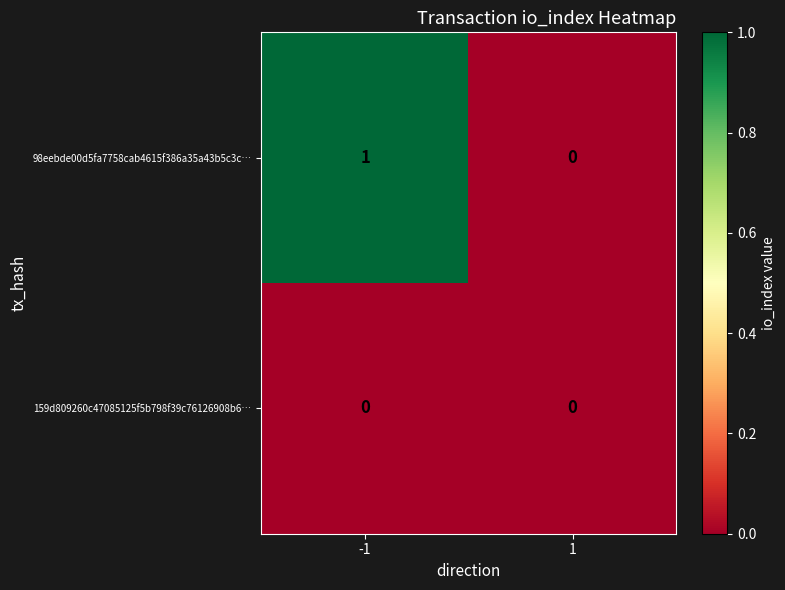

Reading left to right, list all the values displayed in this chart.

98eebde00d5fa7758cab4615f386a35a43b5c3c…: -1=1	1=0
159d809260c47085125f5b798f39c76126908b6…: -1=0	1=0